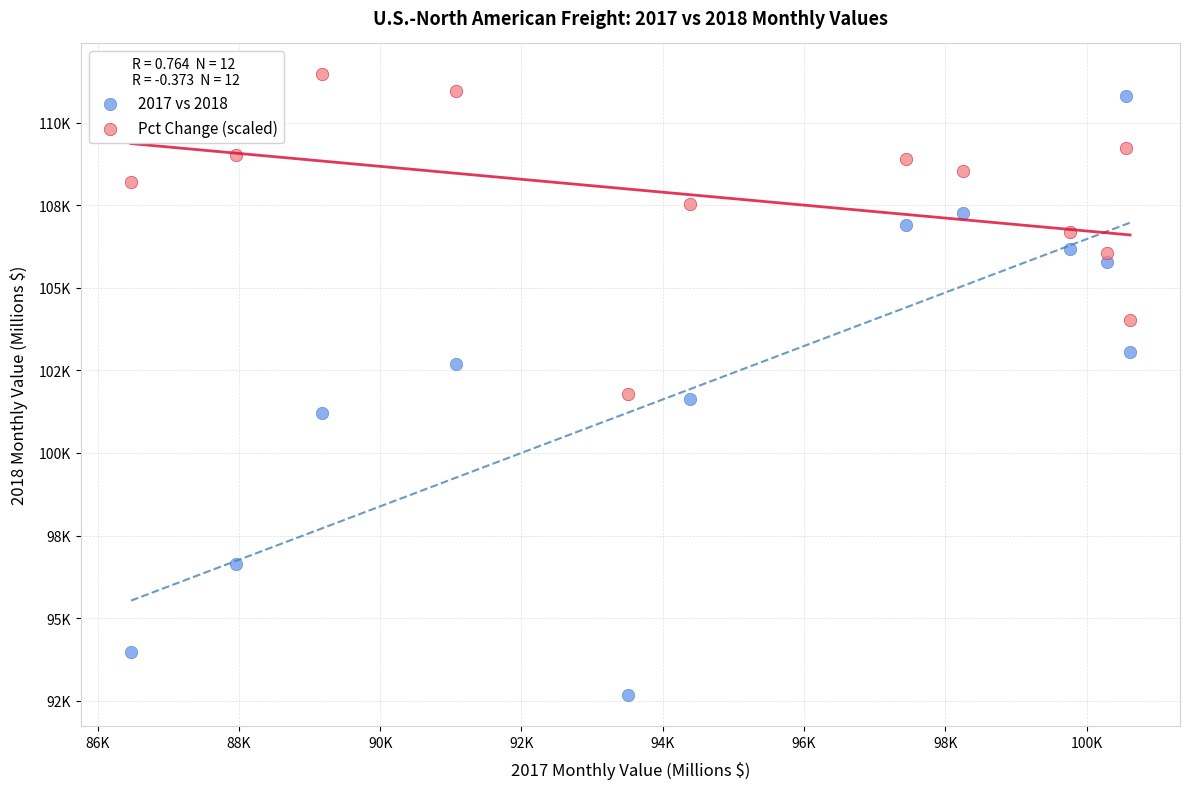

Which series reaches the minimum Y coordinate?

2017 vs 2018